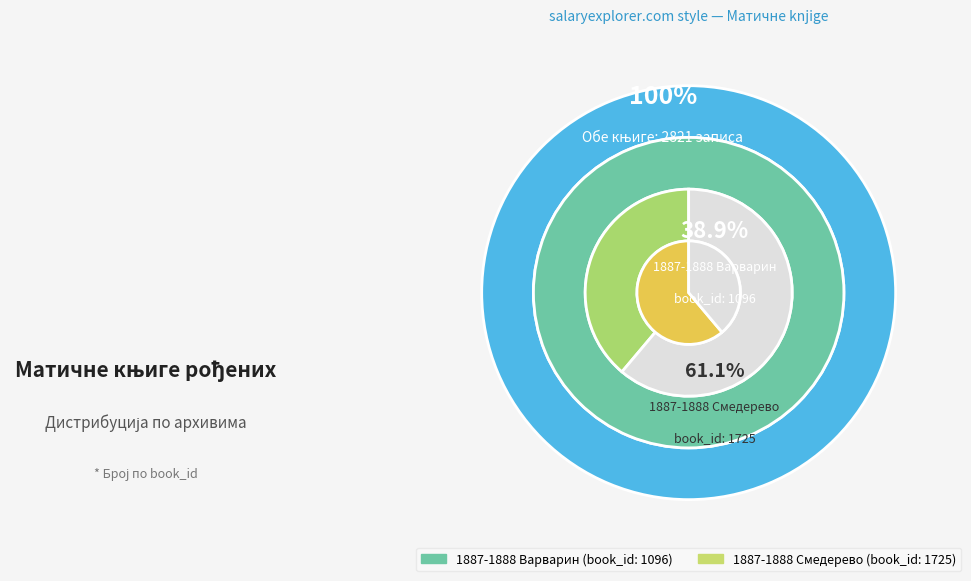

What is the majority slice?

1887-1888 Смедерево